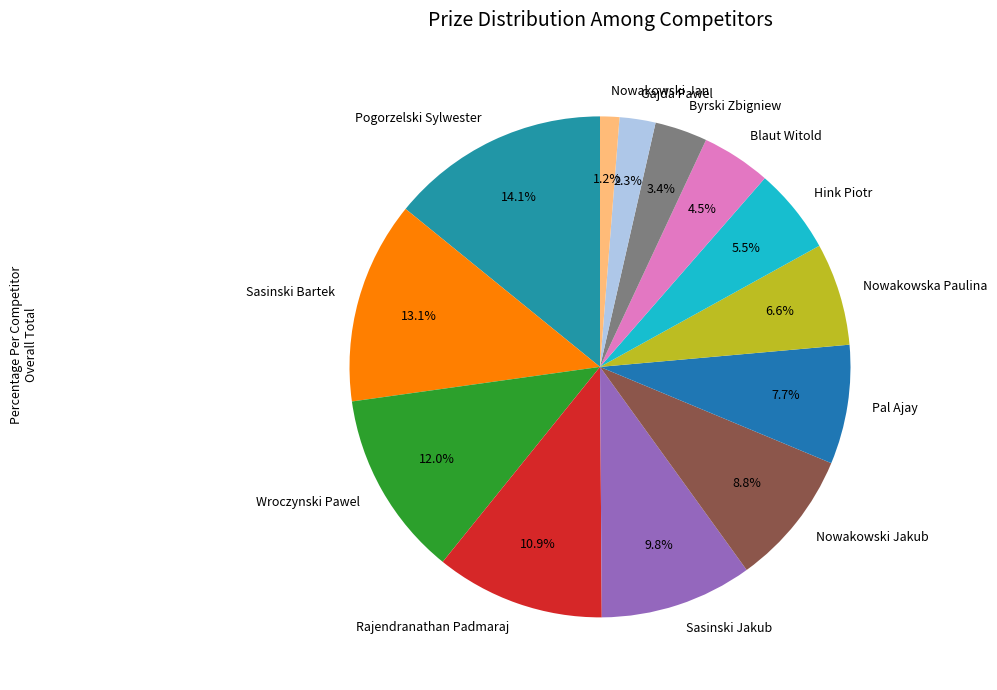

To the nearest percent, what portion does Nowakowski Jan represent?

1%